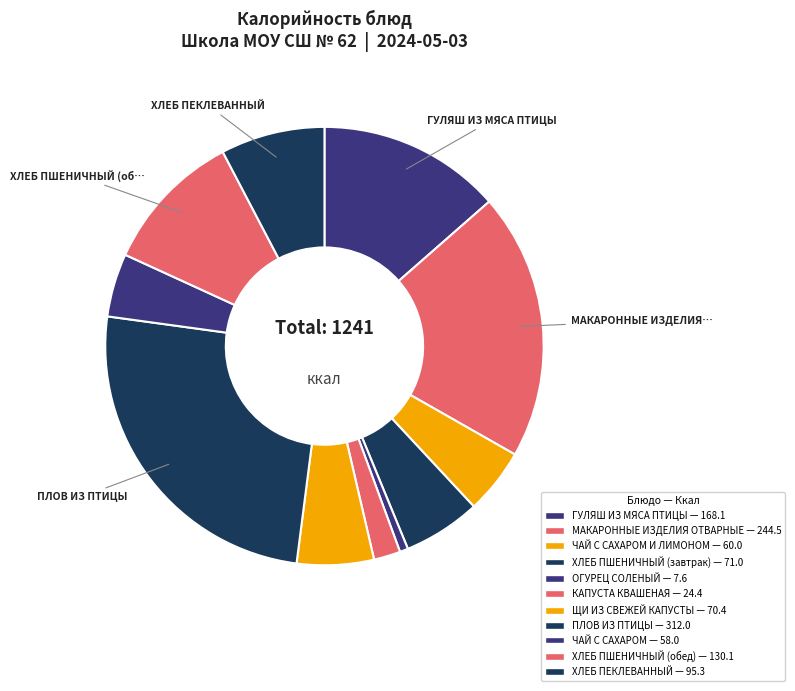

Count the number of slices in the pie.

11